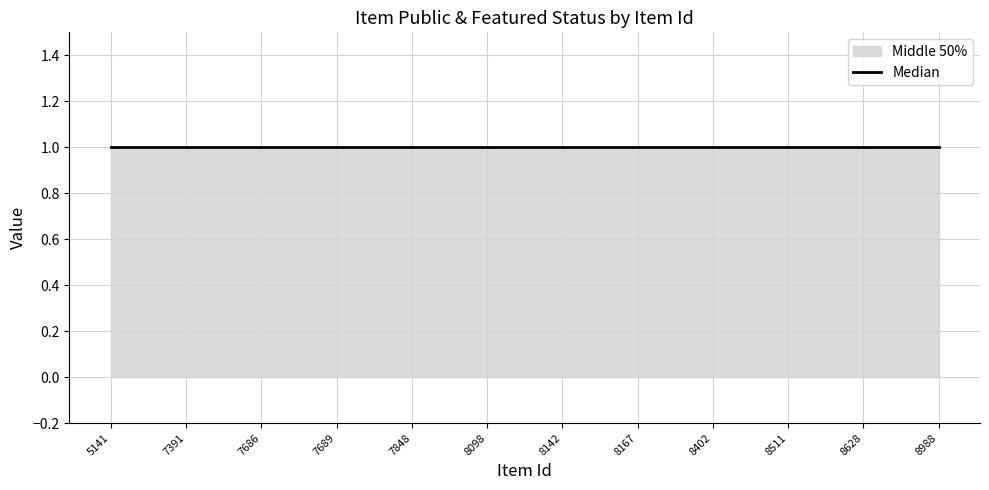

True or false: public has more than 0 points higher than both neighbors.

False